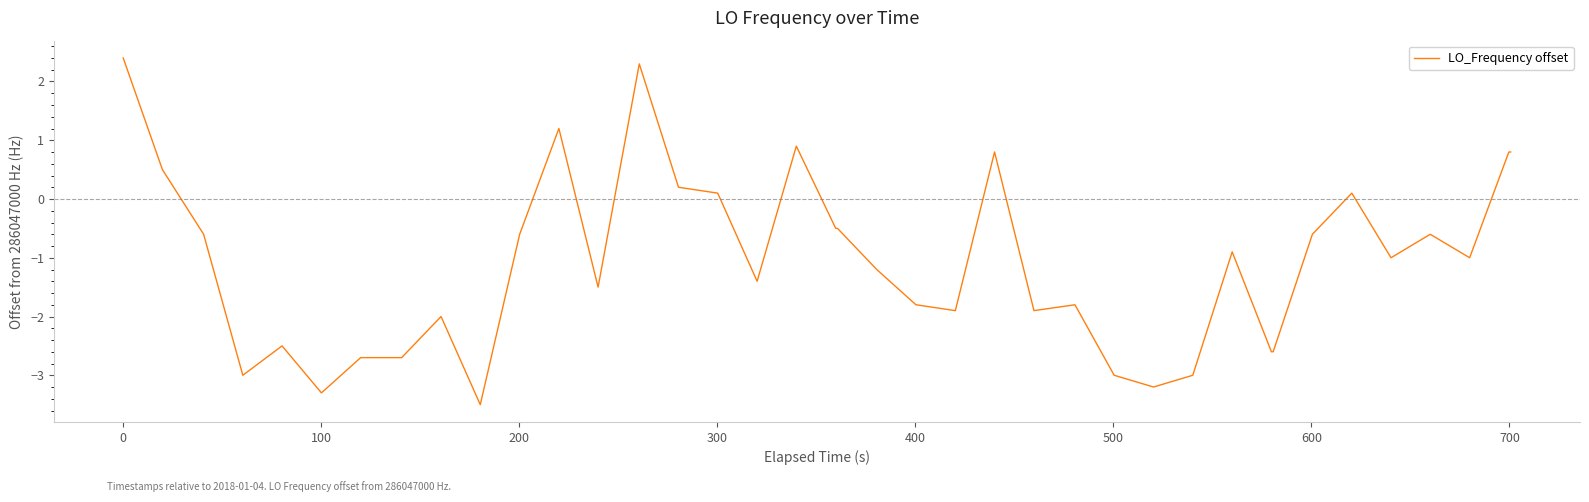

Is this an area chart (filled region under the line)?

No